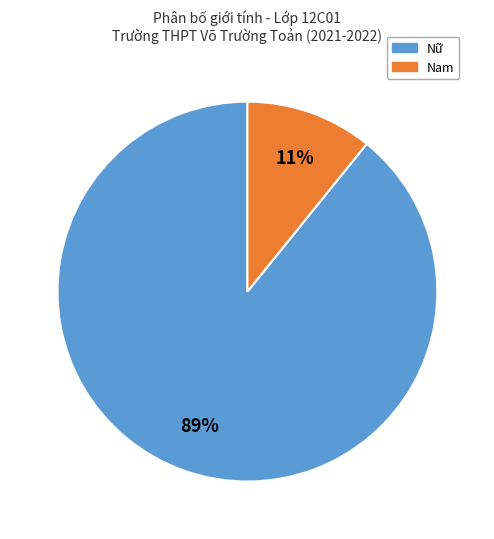

Count the number of slices in the pie.

2